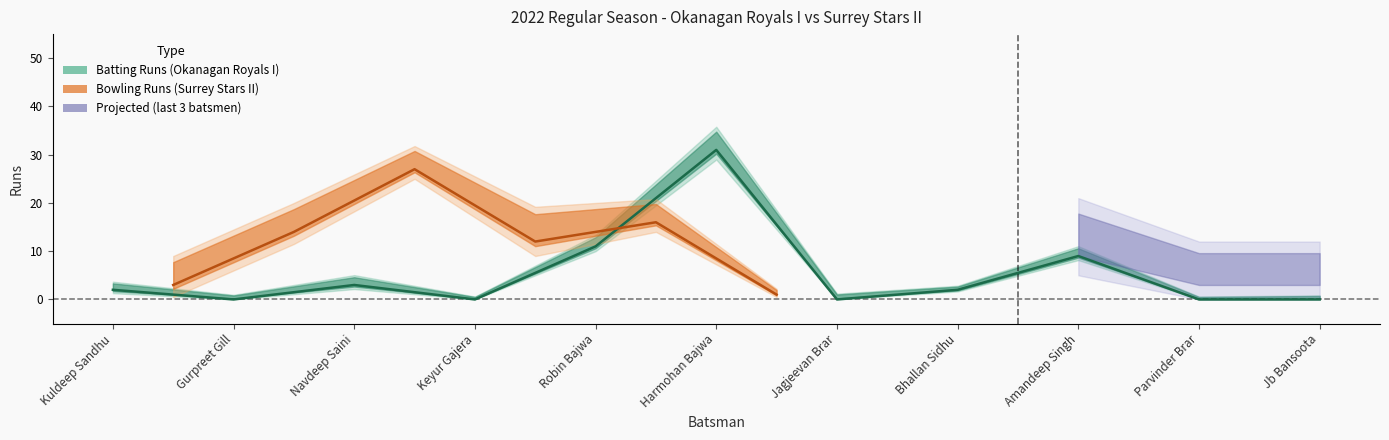

Does the chart display data point markers on the line(s)?

No